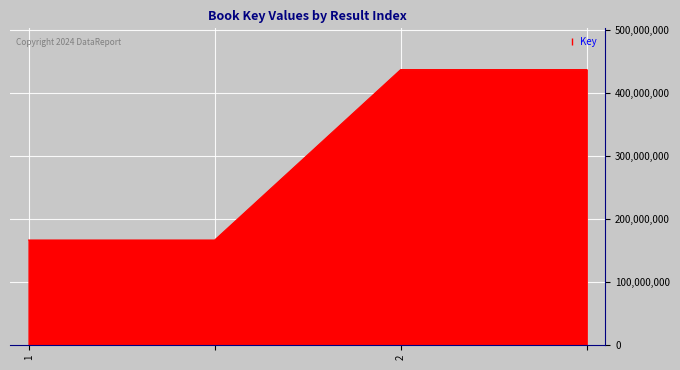

What is the minimum value shown in the chart?

166374320